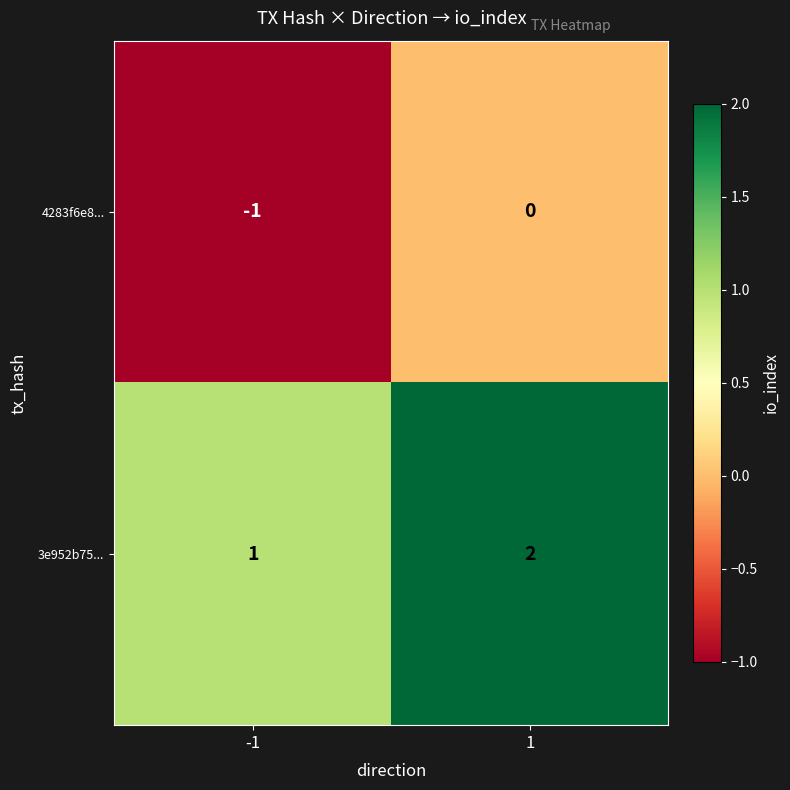

List the series in order of their peak value, highest first.

3e952b75..., 4283f6e8...